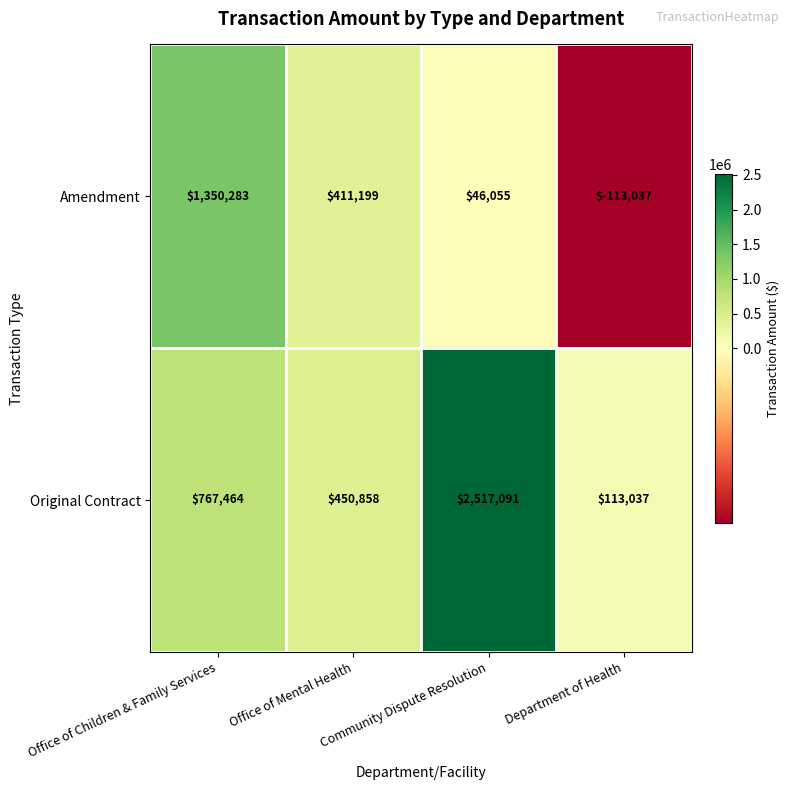

Is it true that Original Contract equals 3908617 at Community Dispute Resolution?

False